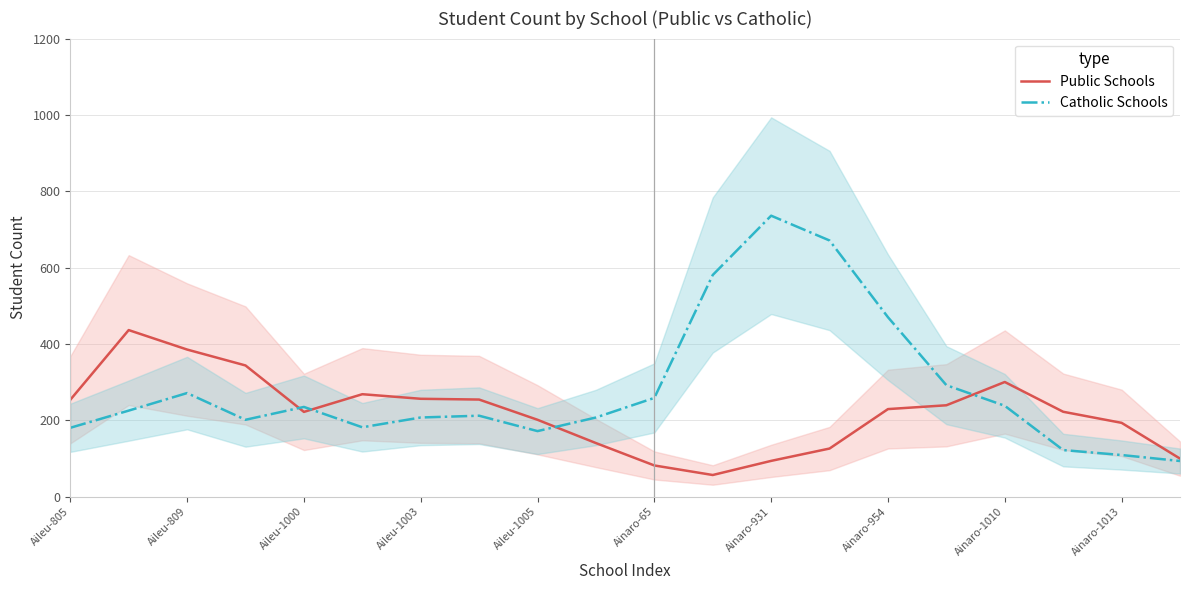

What is the approximate value of Catholic Schools at 13?

671.0